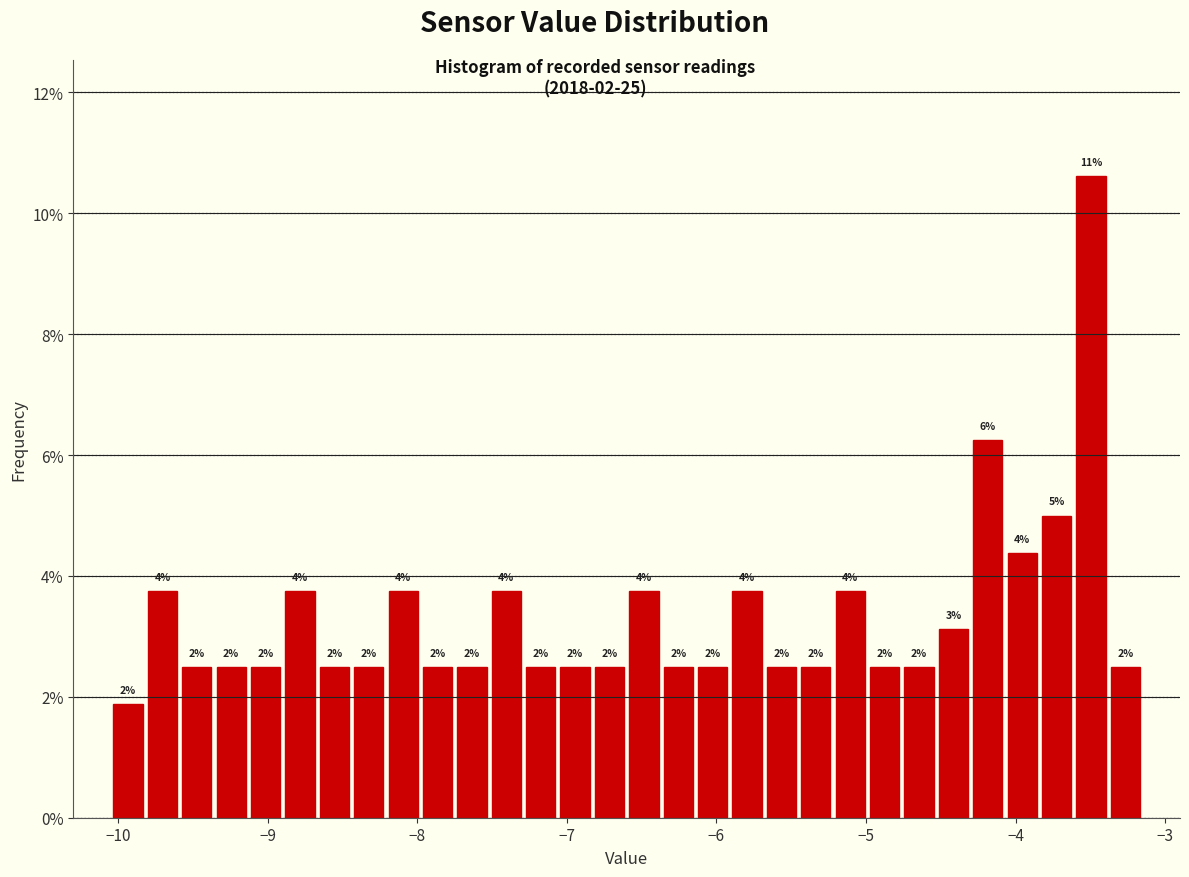

Around what value on the x-axis is the tallest bar? Give the approximate position of its centre, as read against the axis.

-3.5